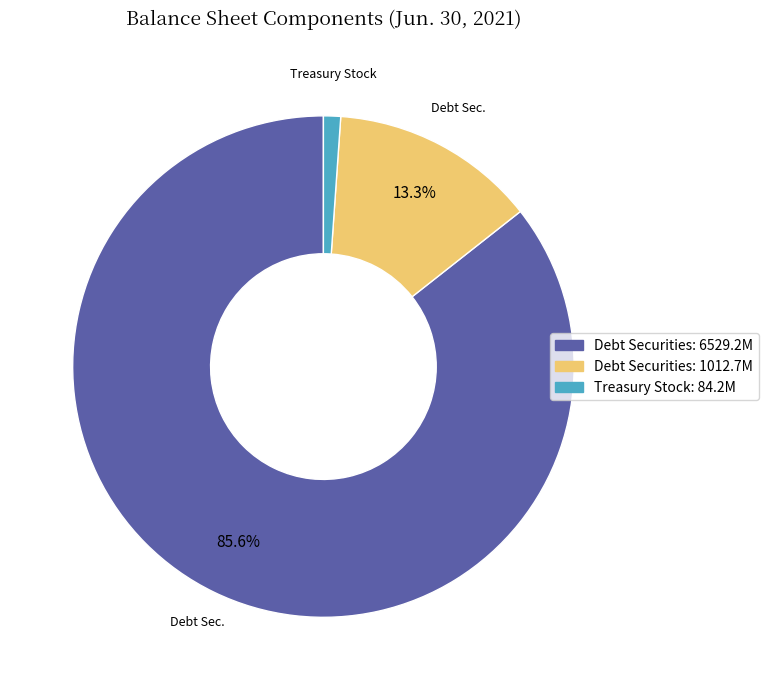

Is there a majority slice in this chart?

Yes